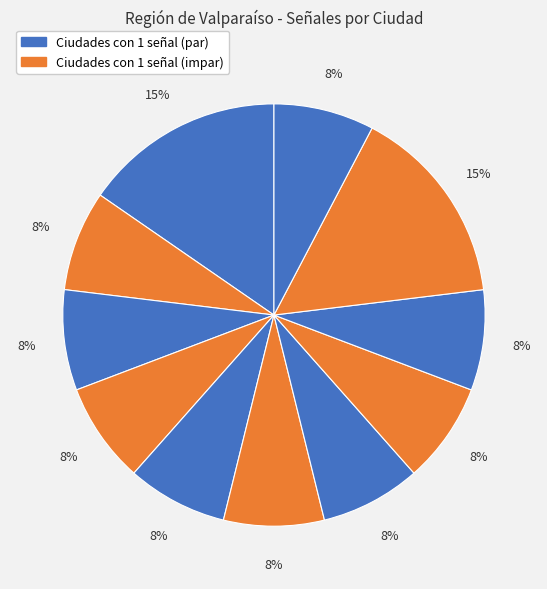

How many segments does this pie chart have?

11